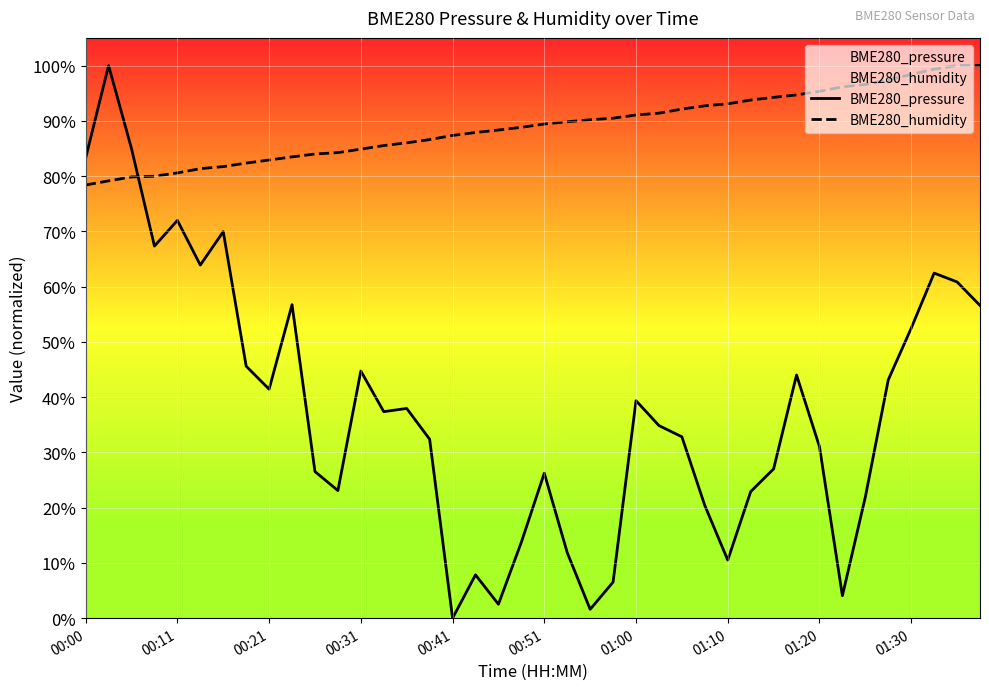

Reading left to right, extract all data points from this chart.

BME280_pressure: 83.3	100.0	84.9	67.3	72.0	63.9	69.9	45.6	41.4	56.7	26.5	23.1	44.7	37.4	37.9	32.4	0.0	7.8	2.5	13.7	26.2	11.9	1.6	6.5	39.4	34.8	32.8	20.4	10.5	22.9	27.0	44.0	31.0	4.1	21.9	43.1	52.5	62.4	60.8	56.6
BME280_humidity: 78.4	79.1	79.8	80.0	80.6	81.3	81.7	82.3	82.9	83.5	84.0	84.2	84.9	85.5	86.0	86.6	87.3	87.9	88.3	88.8	89.4	89.8	90.2	90.5	91.0	91.4	92.1	92.7	93.1	93.8	94.2	94.7	95.3	96.1	96.6	97.4	98.4	99.3	100.0	100.0